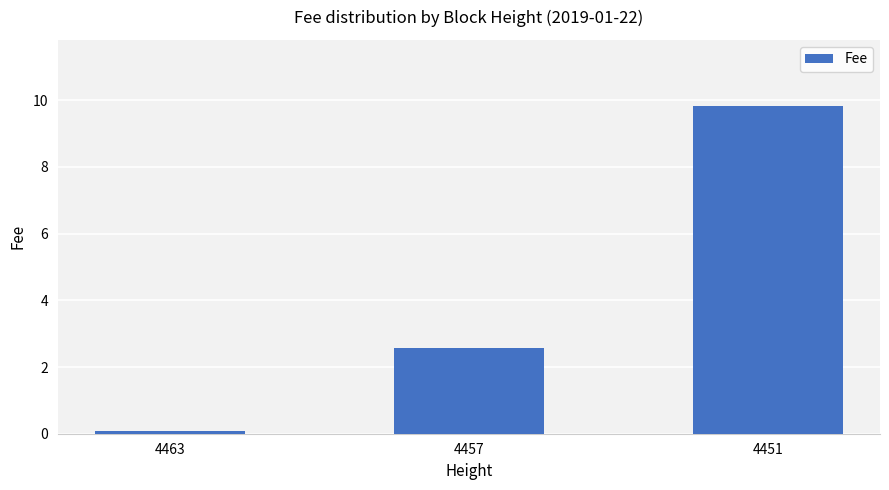

What is the sum of the values at 4457 and 4463?

2.6